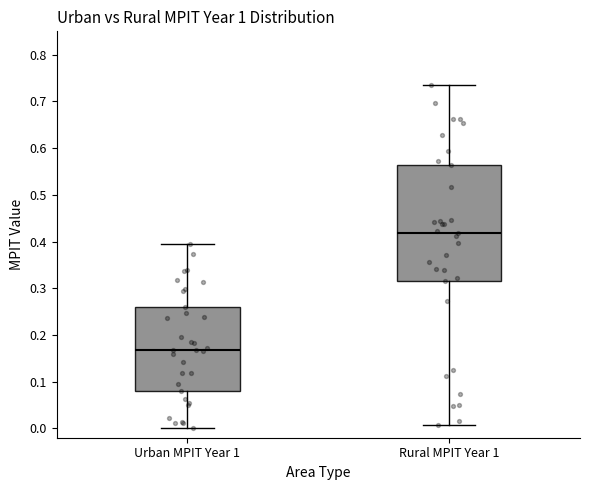

Reading left to right, read every box against the y-axis: the position of its median line, the range the box covers, and the ends of its whiskers. The values are not printed on the chart, so give them approximately, as read against the axis.

Urban MPIT Year 1: median 0.17, box 0.08 to 0.26, whiskers 0.00 to 0.39
Rural MPIT Year 1: median 0.42, box 0.32 to 0.56, whiskers 0.01 to 0.74